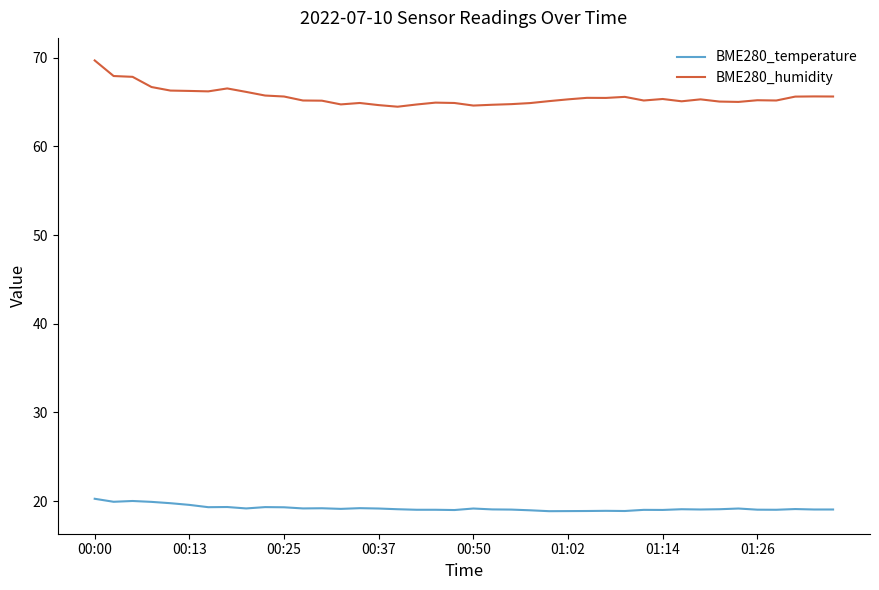

How many categories are shown in the chart?

40